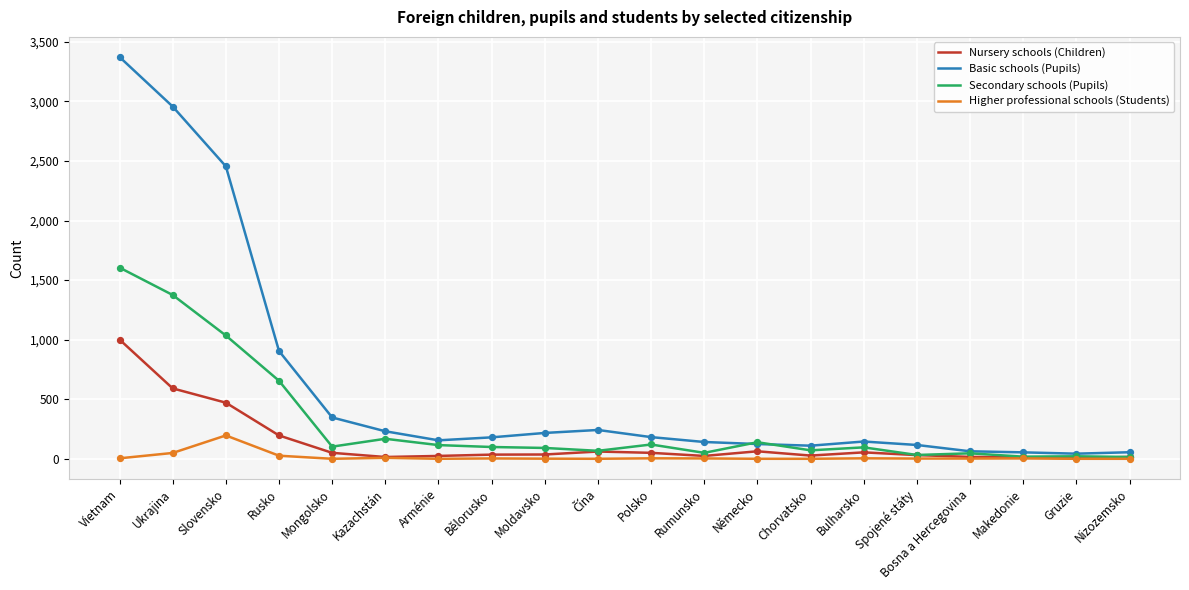

Is the value of Basic schools (Pupils) at Rusko greater than the value of Nursery schools (Children) at Vietnam?

No